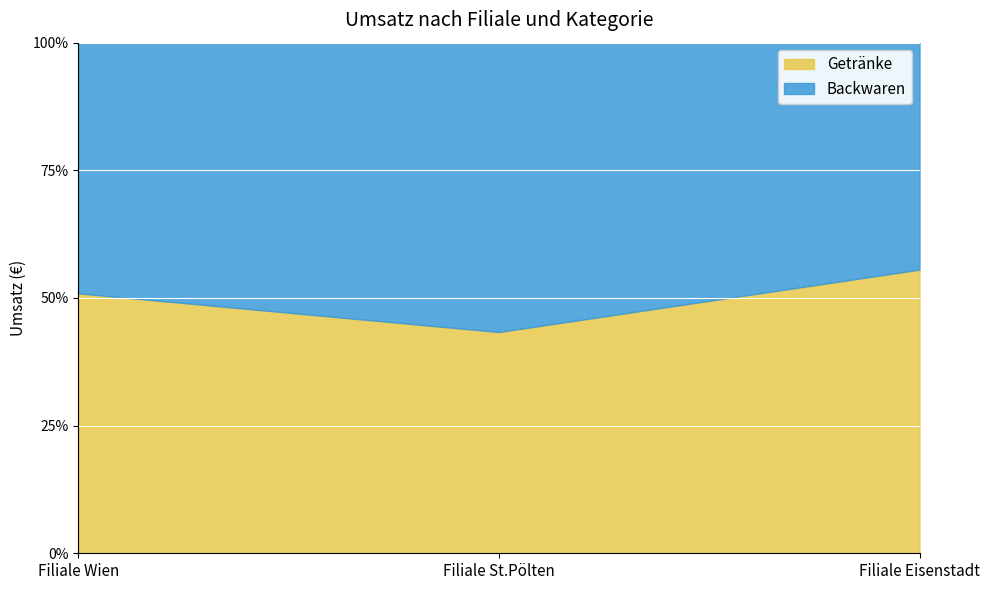

What is the label of the 1st point from the left?

Filiale Wien